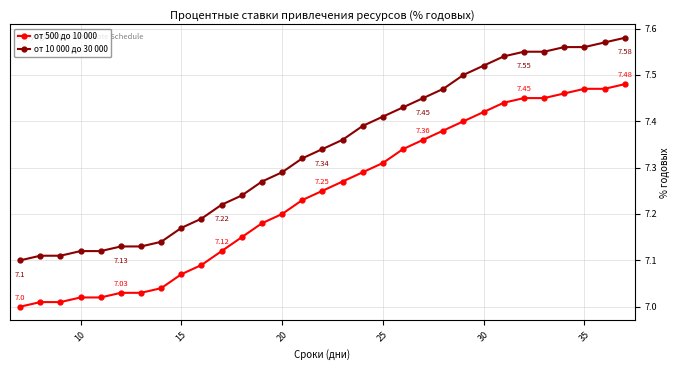

How many lines are shown in the chart?

2